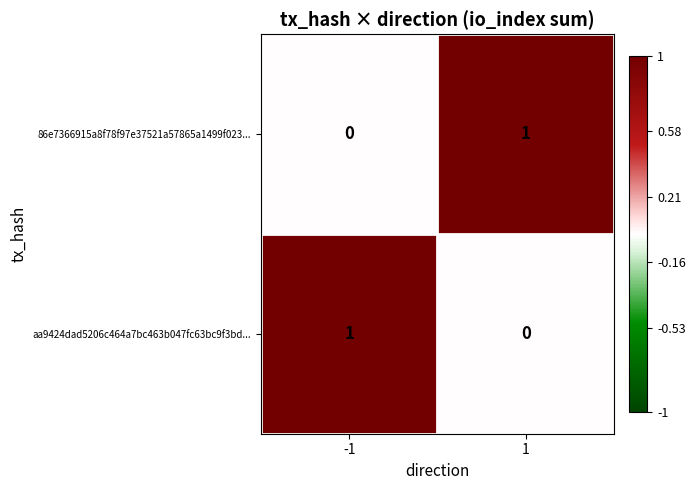

List the labels in order of aa9424dad5206c464a7bc463b047fc63bc9f3bd... value, largest first.

-1, 1